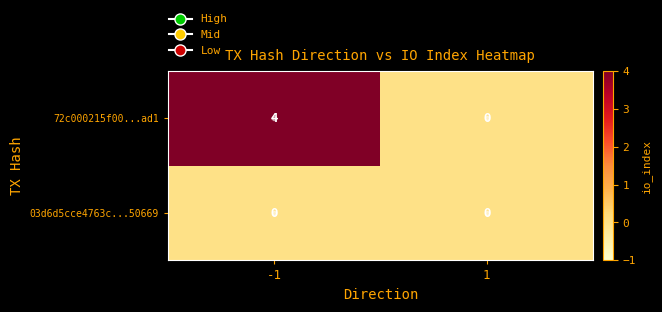

True or false: 03d6d5cce4763c...50669 has a value of 0 at -1.

True